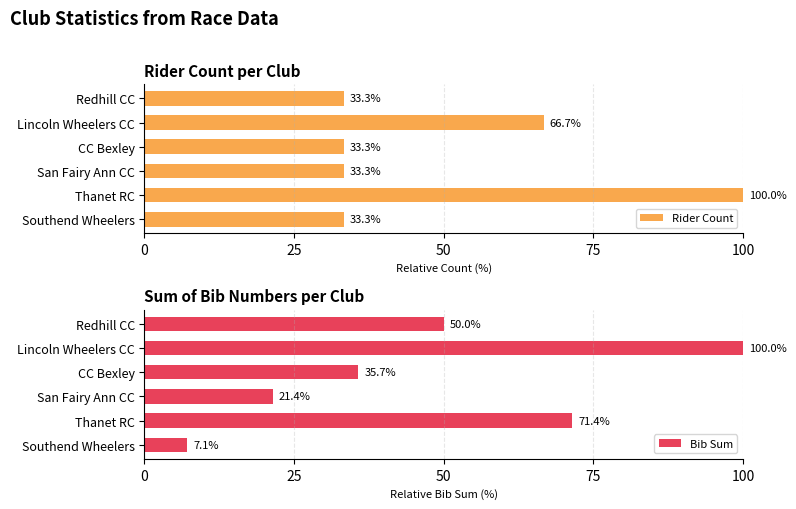

True or false: Rider Count has a value of 33.3 at San Fairy Ann CC.

True